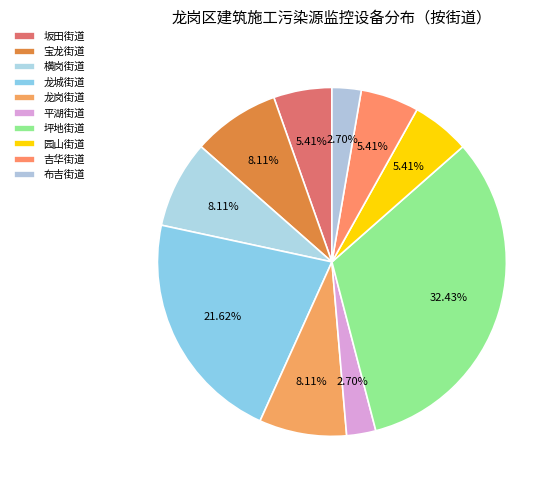

How many segments does this pie chart have?

10